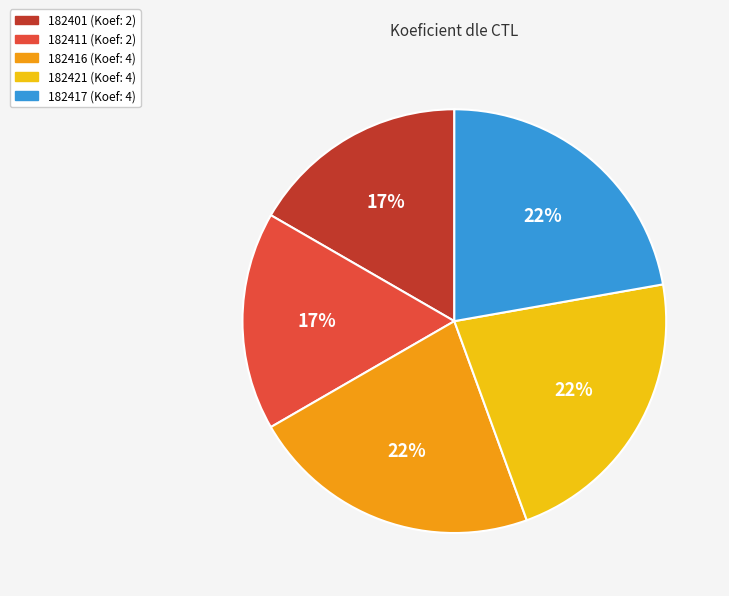

Which has a higher value, 182416 or 182401?

182416